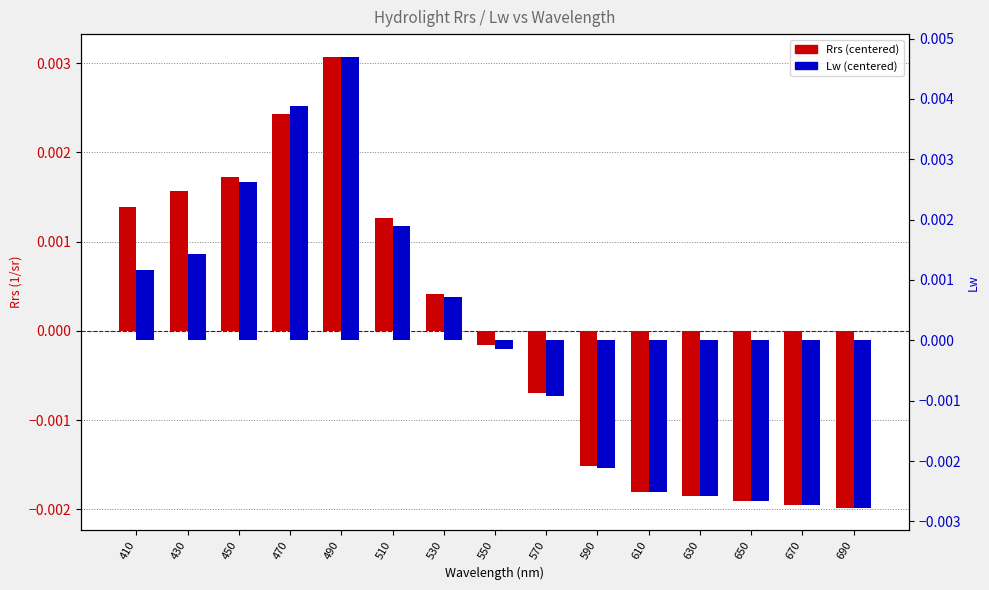

The Rrs series shows 0.0 at 510. True or false?

True